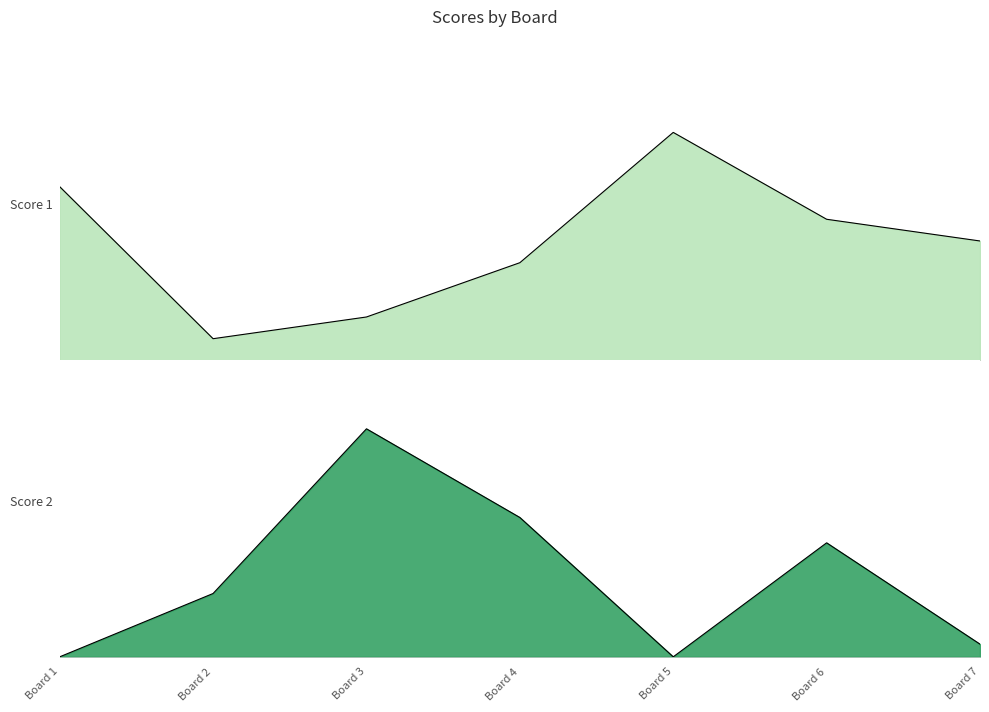

In Score 2, how many points are lower than both neighbors (excluding endpoints)?

1